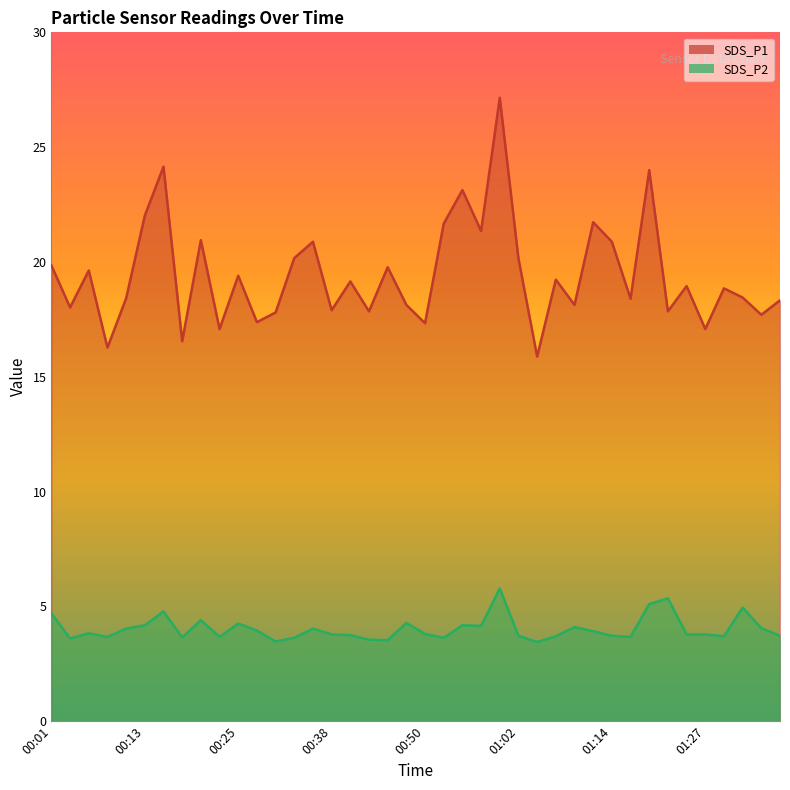

Where is the first local minimum for SDS_P1?

00:03